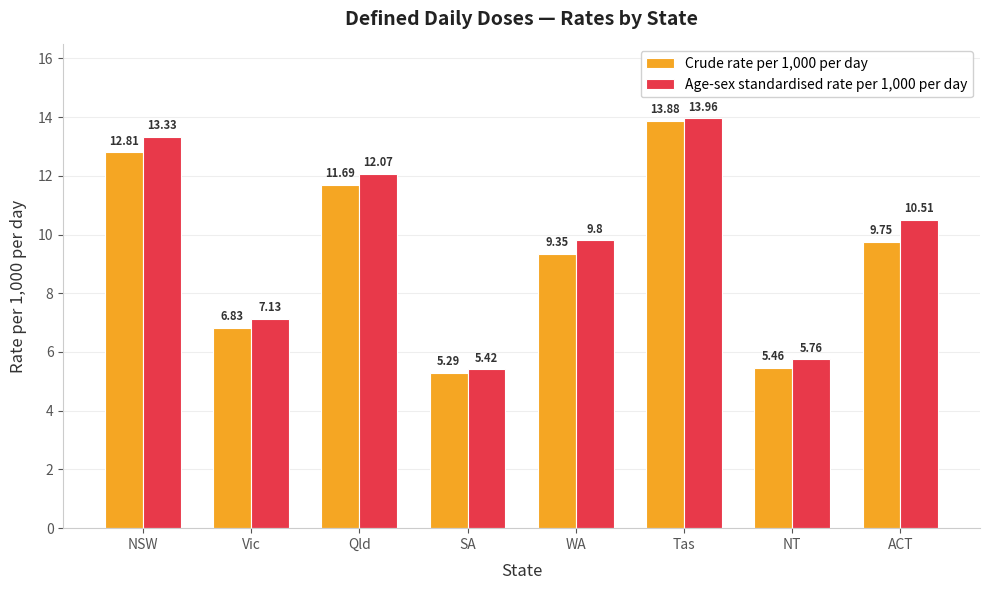

What is the maximum value shown in the chart?

14.0